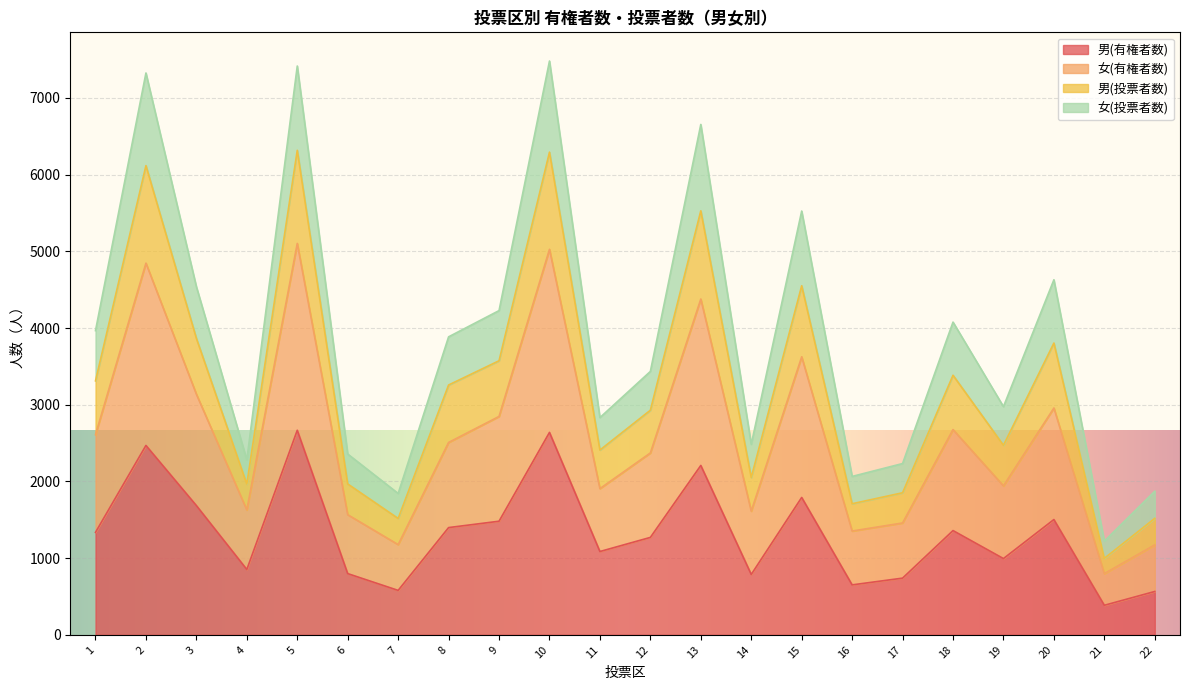

What is the total value across all series at 17?

2233